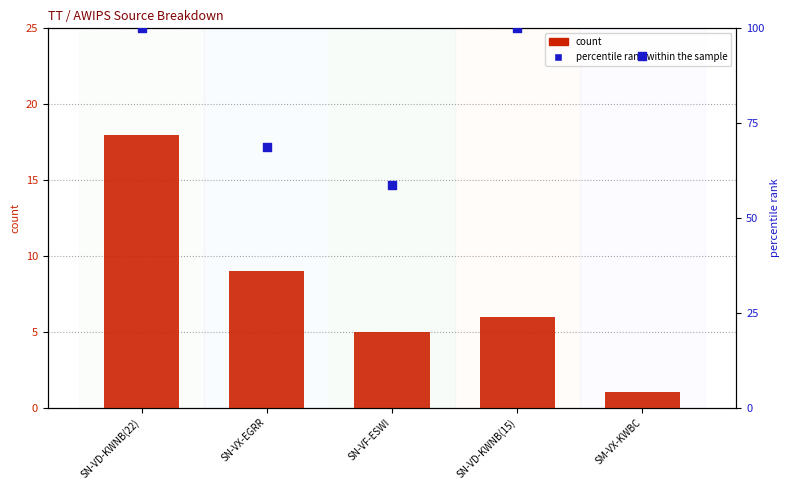

At which category is the sum across all series the highest?

SN-VD-KWNB(22)